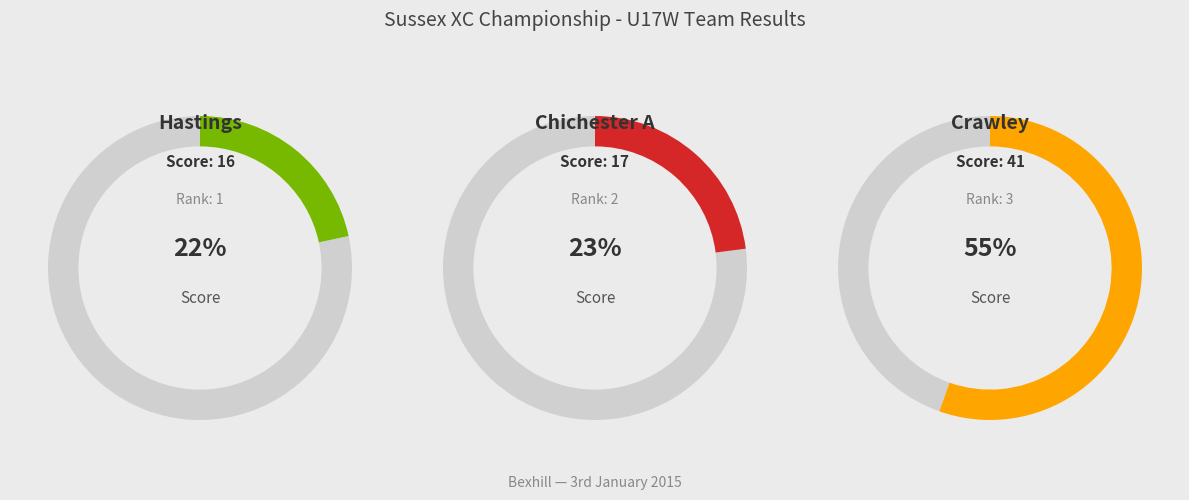

Does Hastings account for over 50% of the chart?

No